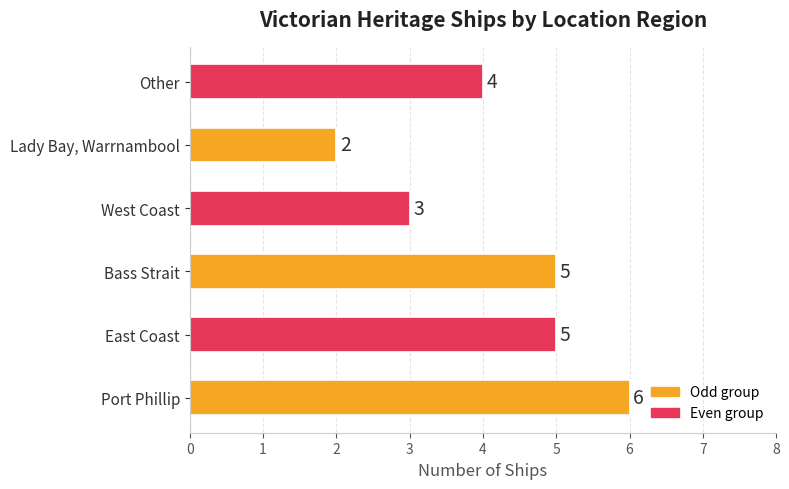

List the labels in order of value, smallest first.

Lady Bay, Warrnambool, West Coast, Other, East Coast, Bass Strait, Port Phillip